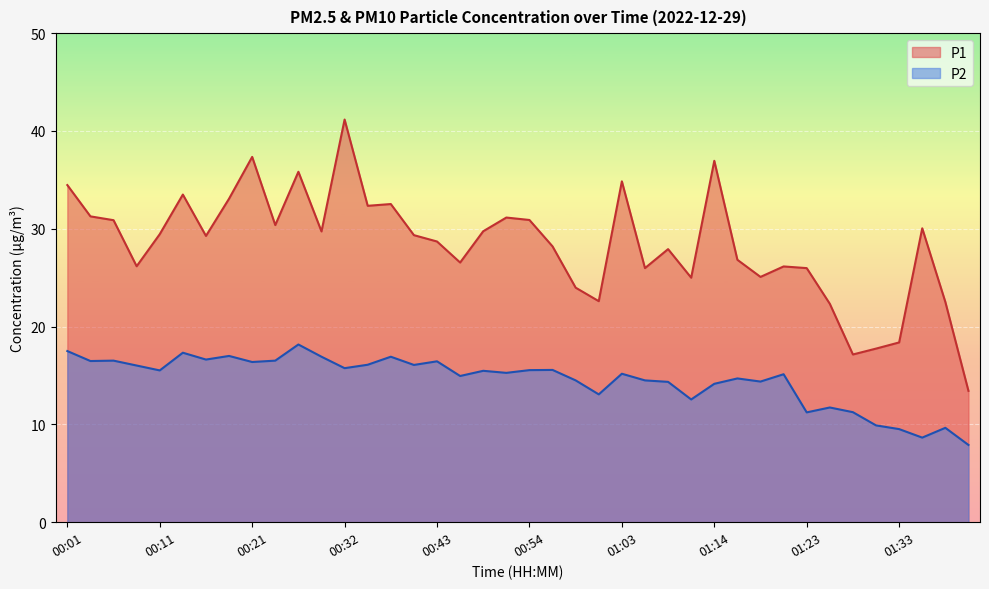

What is the maximum value shown in the chart?

41.2